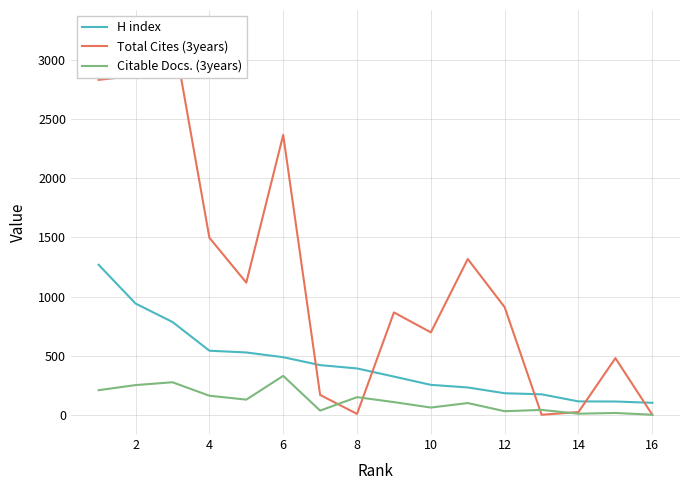

How many positive values does the Citable Docs. (3years) series have?

15